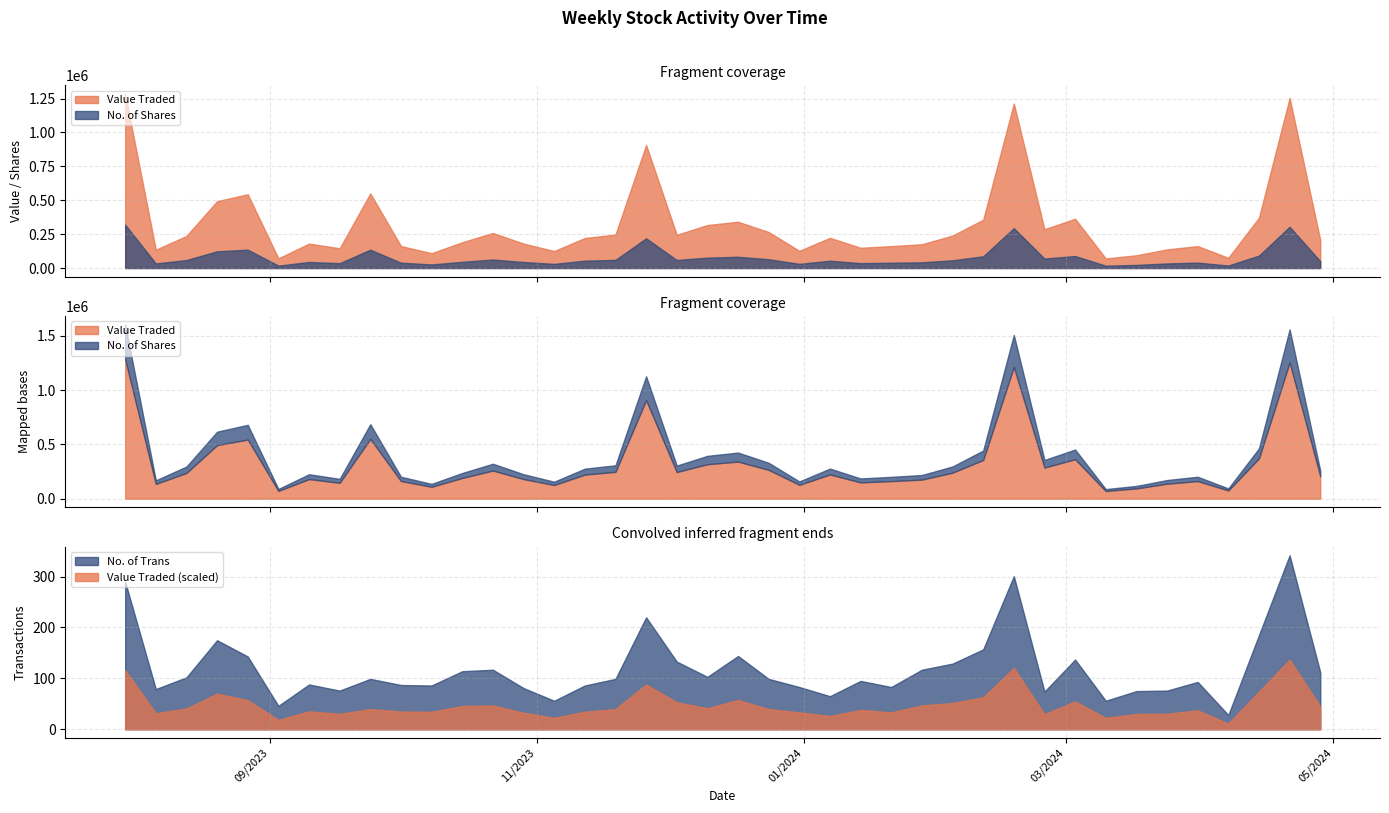

What is the highest value of the No. of Trans series?

342.0